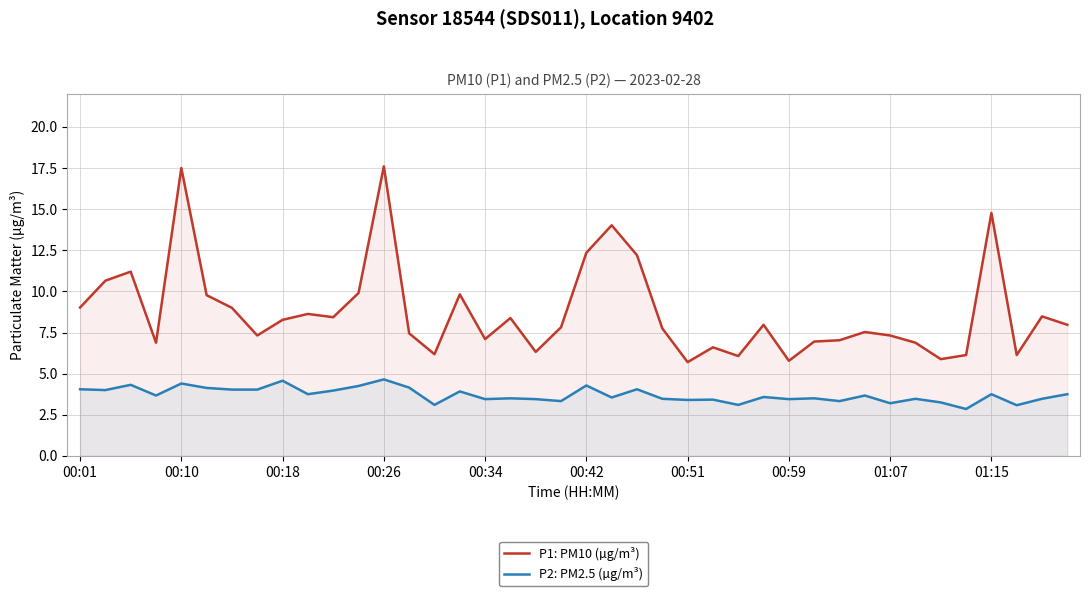

Which series has the largest total across all categories?

P1: PM10 (µg/m³)